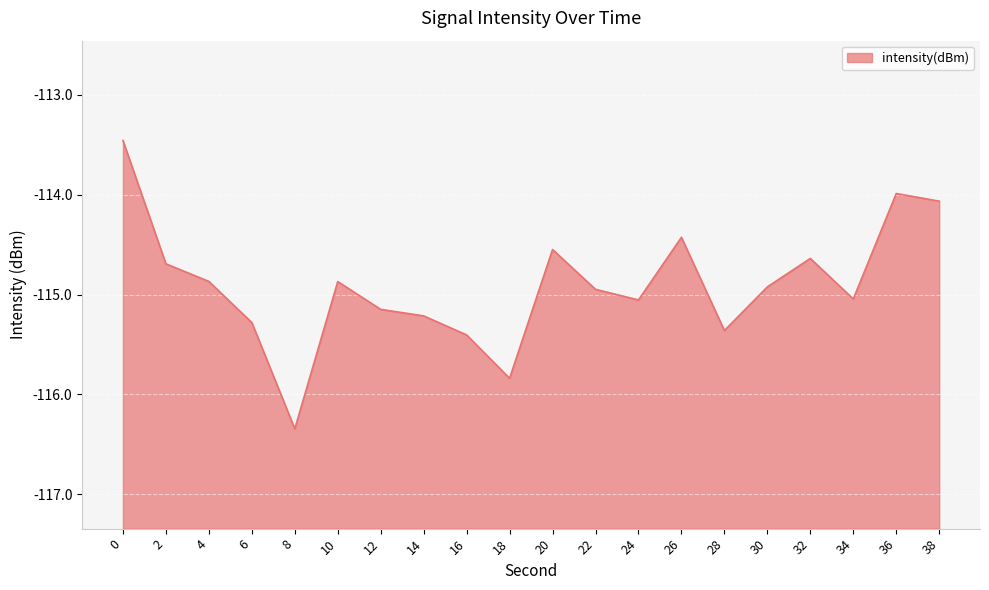

Reading right to left, what are all the values shown in this chart?

38=-114.1	36=-114.0	34=-115.0	32=-114.6	30=-114.9	28=-115.4	26=-114.4	24=-115.1	22=-114.9	20=-114.5	18=-115.8	16=-115.4	14=-115.2	12=-115.1	10=-114.9	8=-116.3	6=-115.3	4=-114.9	2=-114.7	0=-113.5